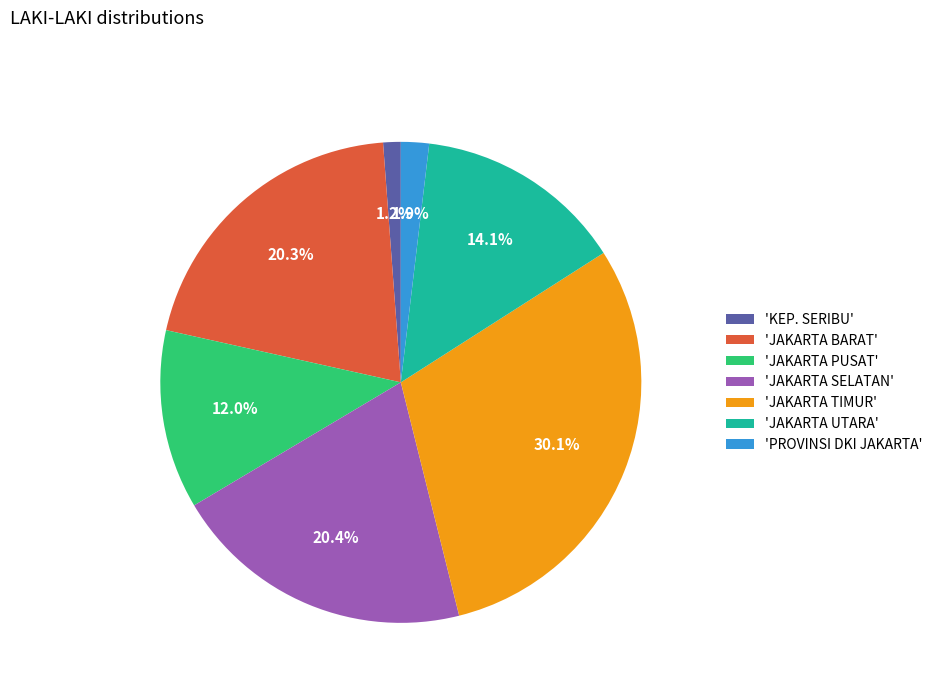

Does any single category account for the majority?

No